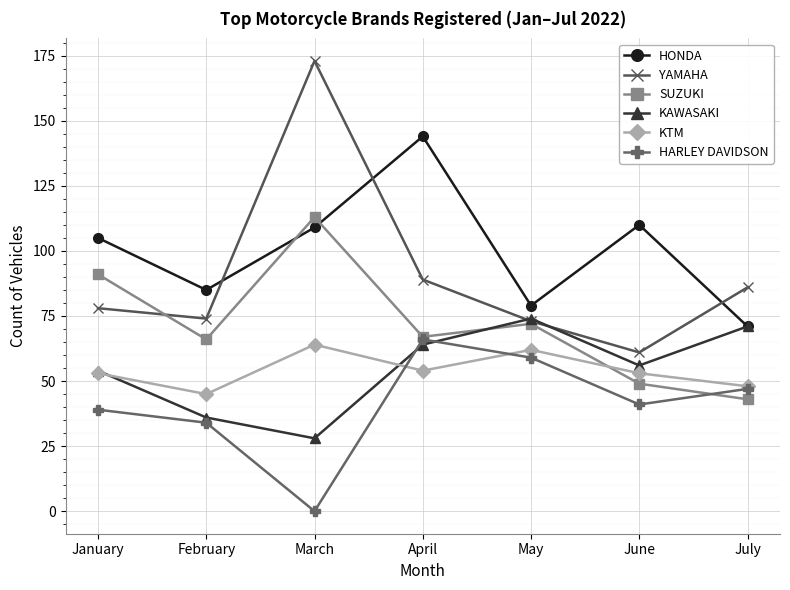

How many data points in HONDA are less than 105?

3